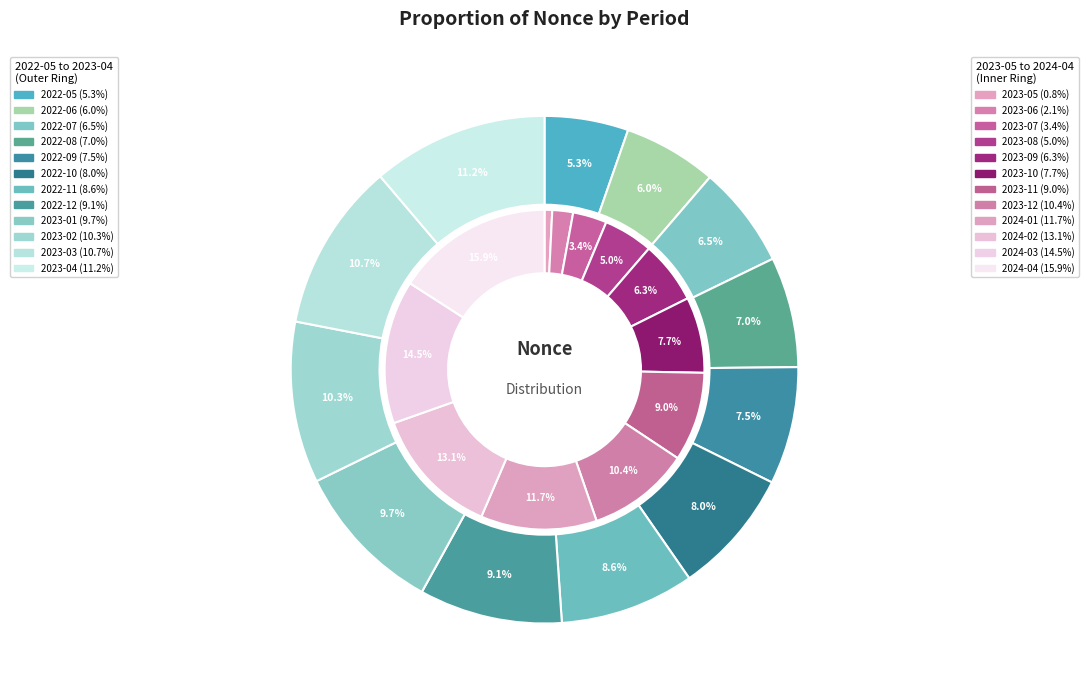

To the nearest percent, what is the difference between the largest and smallest slice percentages?

6%